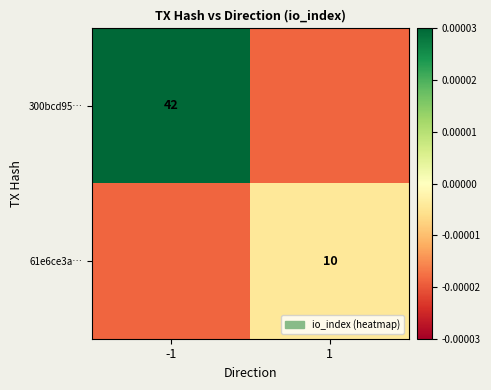

Is the value of 61e6ce3a… at 1 greater than the value of 300bcd95… at -1?

No